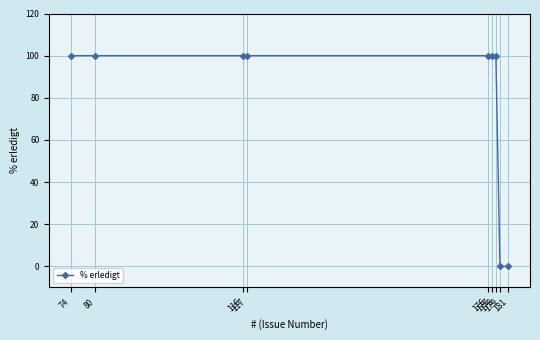

Reading left to right, list all the values displayed in this chart.

100	100	100	100	100	100	100	0	0